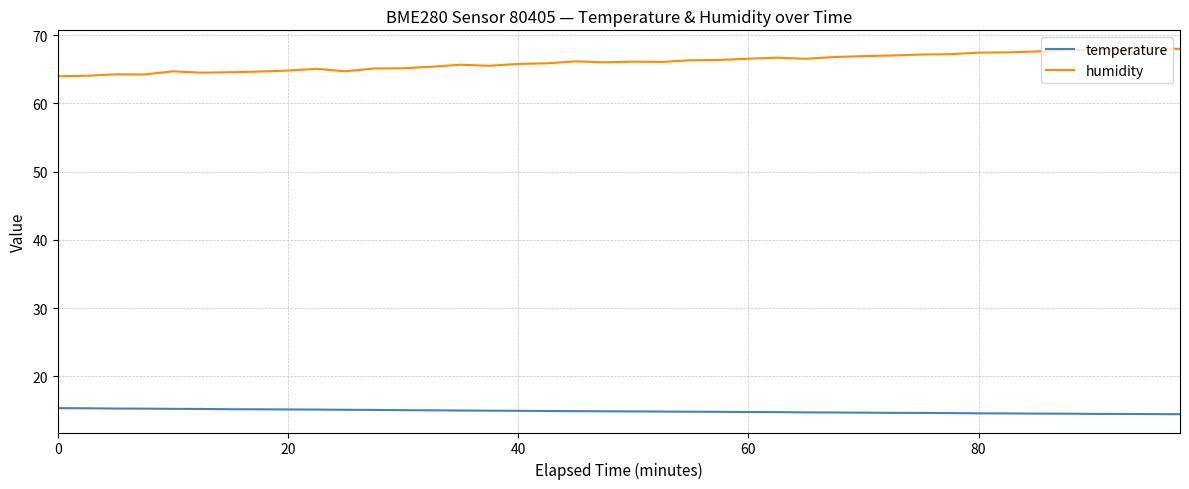

In humidity, how many points are lower than both neighbors (excluding endpoints)?

7